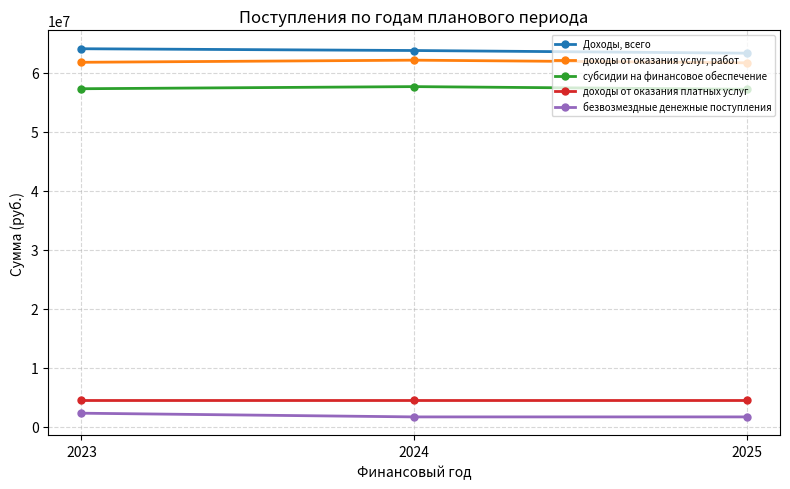

At which label does доходы от оказания услуг, работ first exceed 61749954?

2023